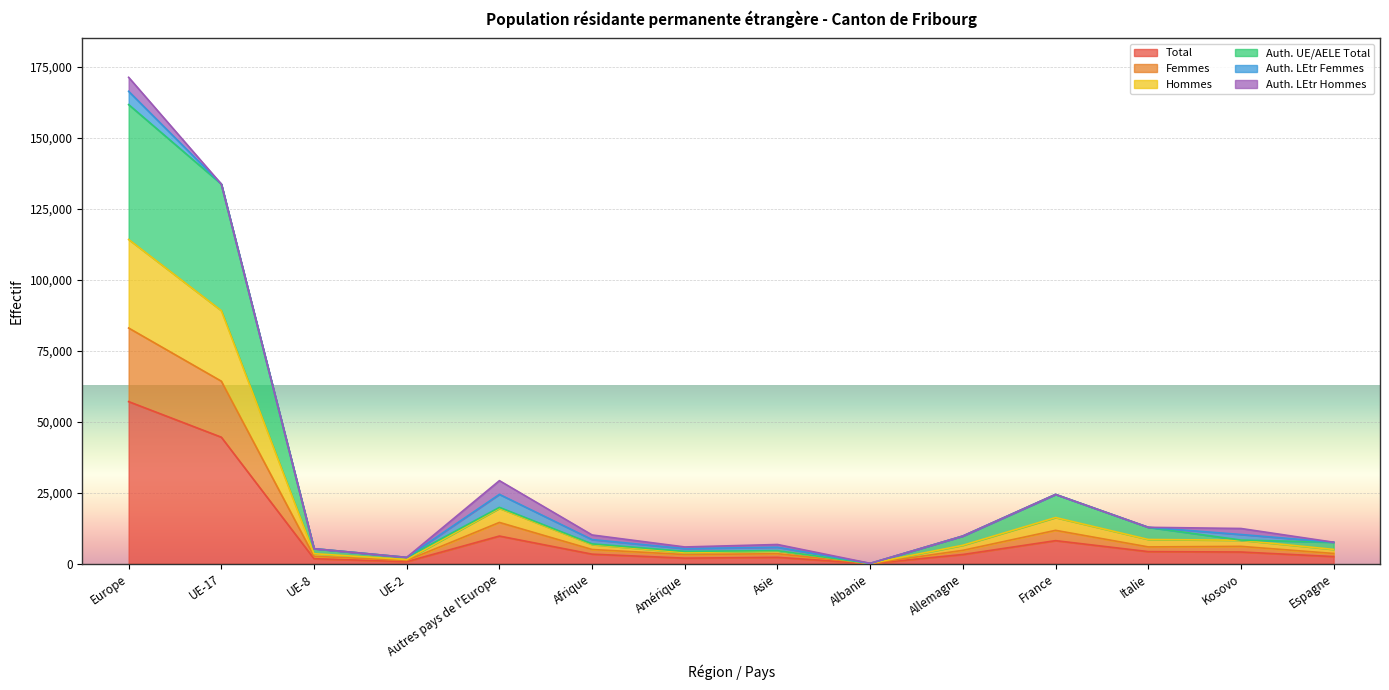

At which label does Total reach its peak?

Europe